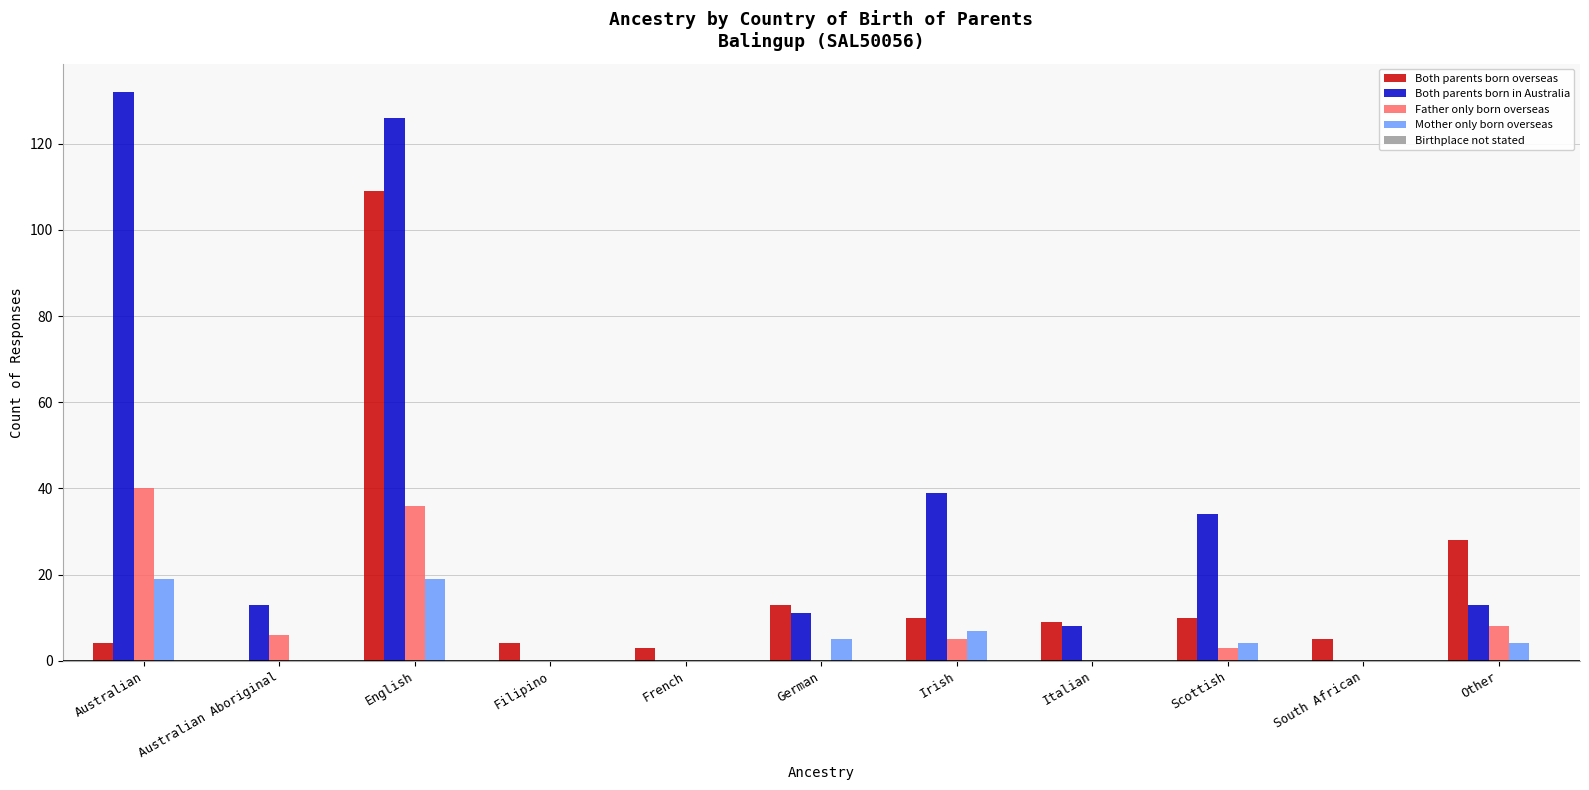

Which category has the highest value in the Both parents born in Australia series?

Australian